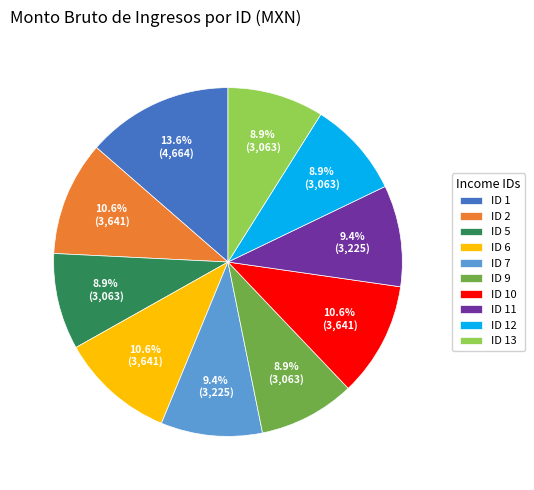

To the nearest percent, what is the average slice percentage?

10%